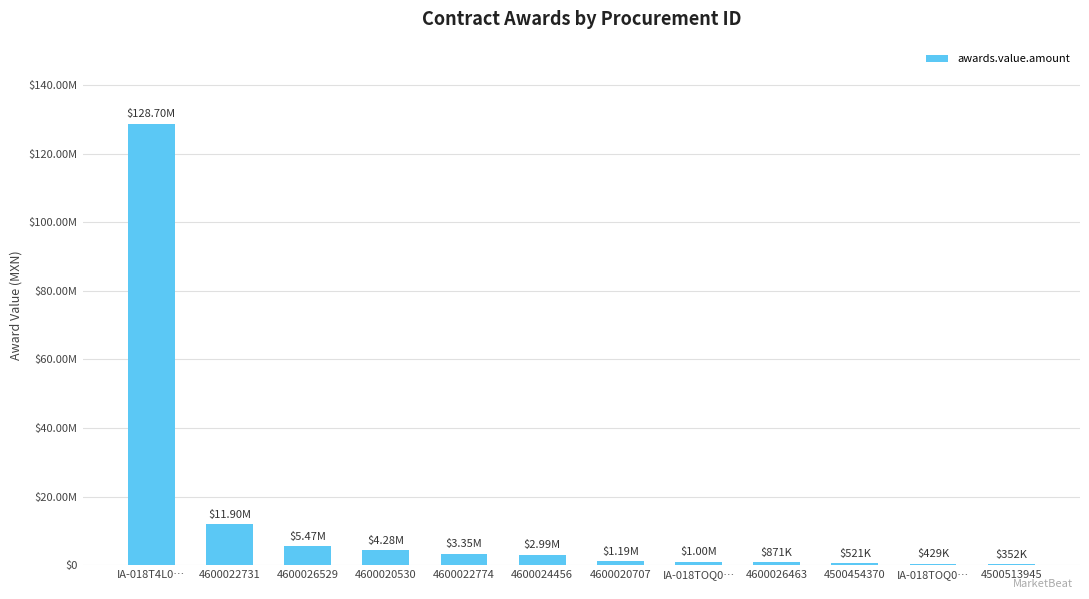

Reading right to left, extract all data points from this chart.

352500.0	428987.0	521400.0	871409.1	1000362.5	1185321.7	2985534.5	3348402.6	4281500.0	5470400.0	11903834.8	128695656.8